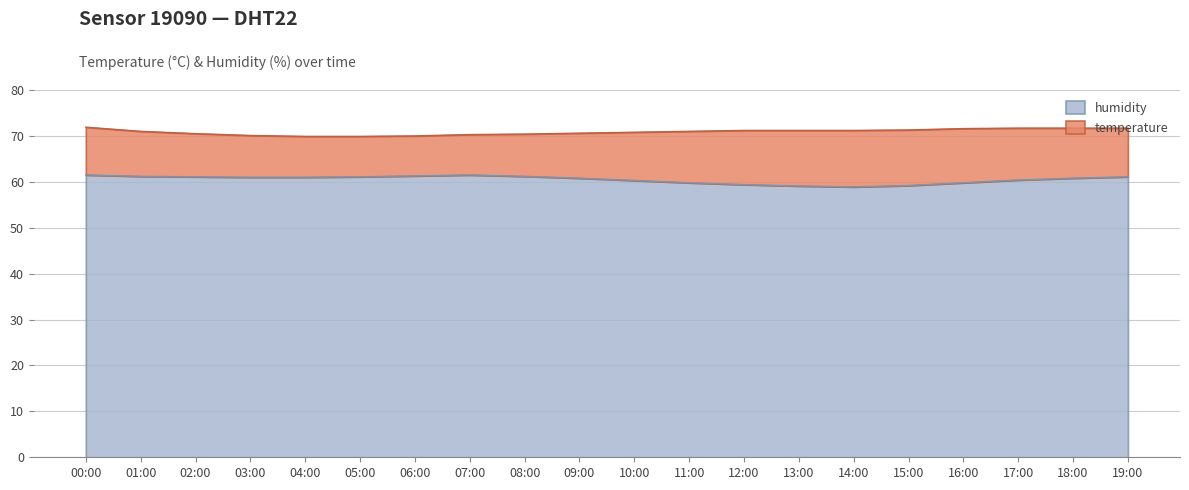

What is the change in value from 01:00 to 09:00?

-0.4